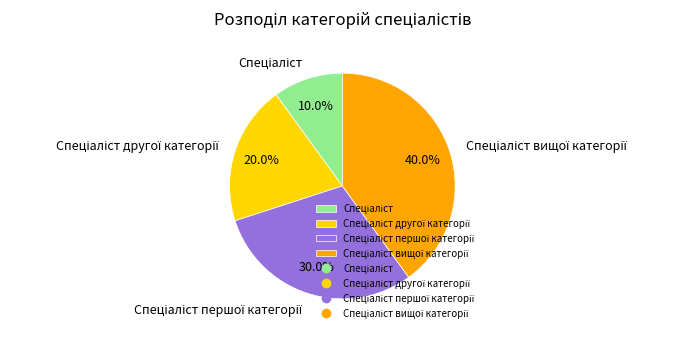

To the nearest percent, what is the average slice percentage?

25%